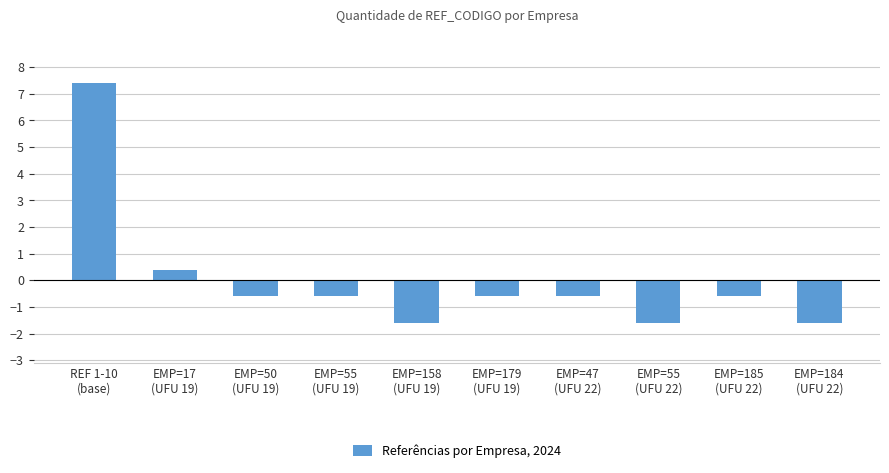

What value does the data have at EMP=55
(UFU 22)?

-1.6